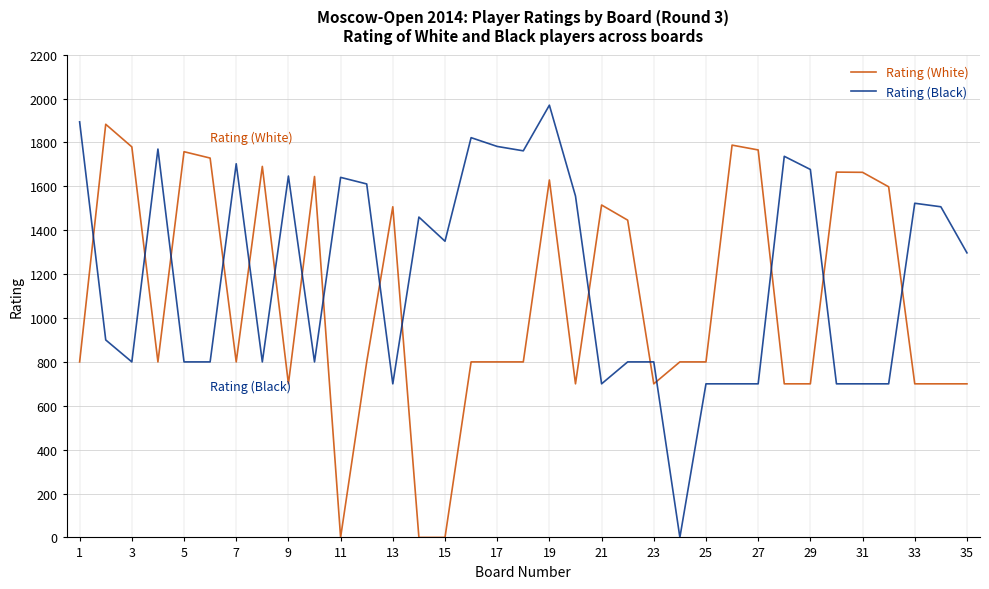

Rank the series by their average value, from lowest to highest.

Rating (White), Rating (Black)